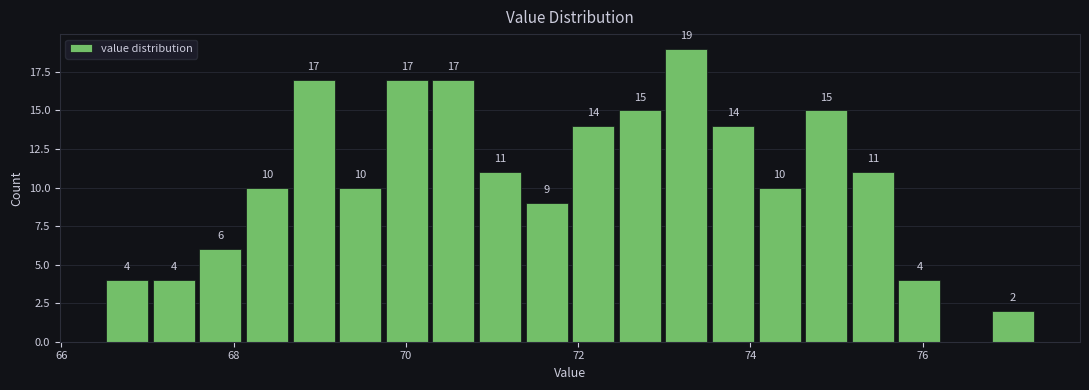

Read against the x-axis, roughly where is the centre of the tallest bar?

73.2